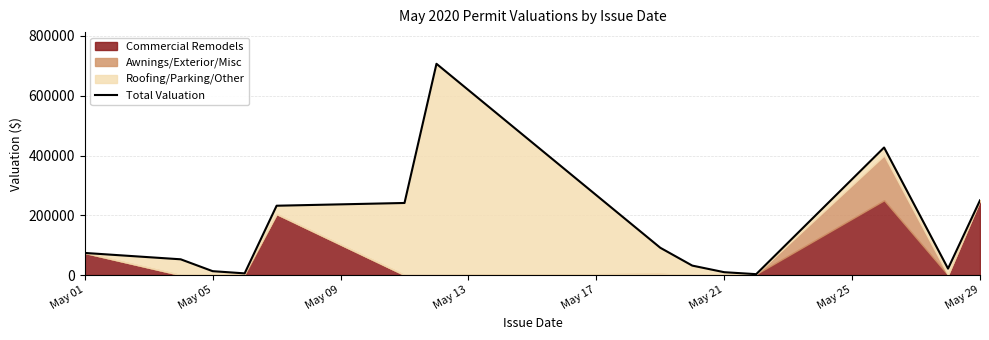

True or false: the data has more than 0 interior local peaks.

True